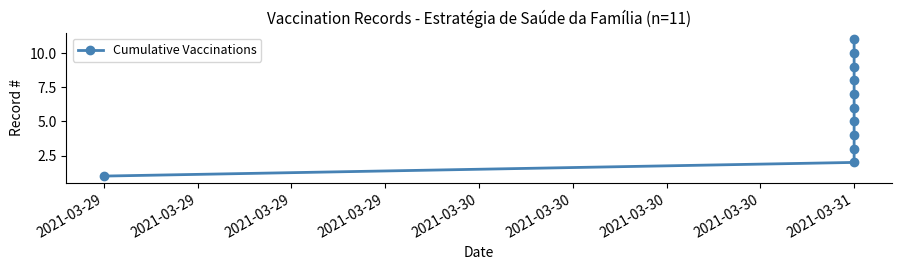

How many values are between 3 and 9?

7